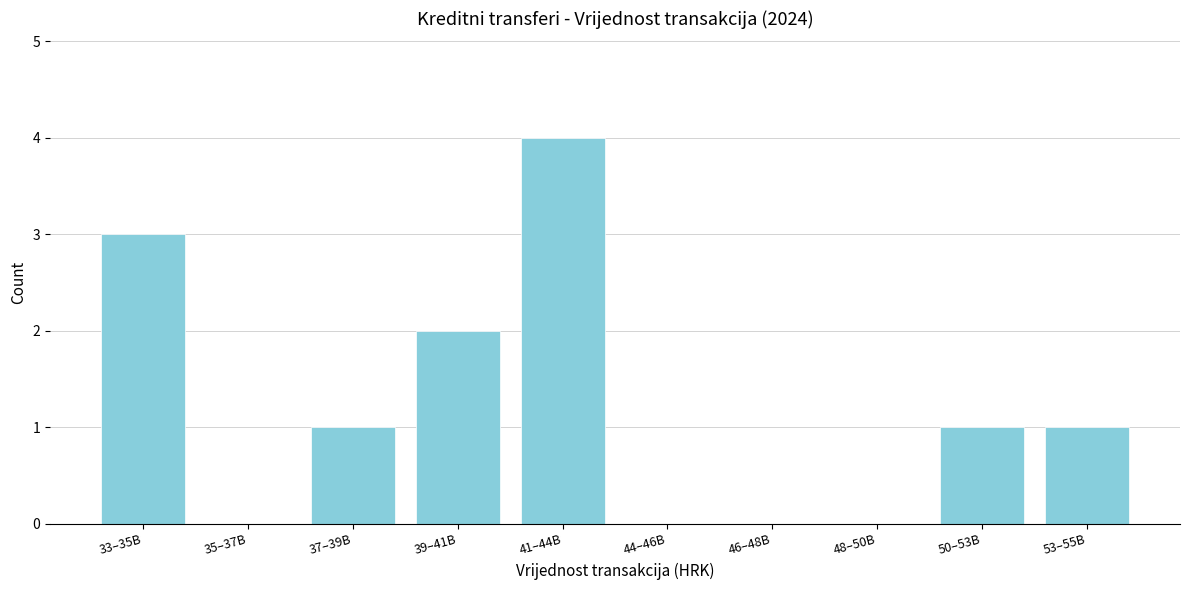

Reading left to right, what are all the values shown in this chart?

33–35B=3	35–37B=0	37–39B=1	39–41B=2	41–44B=4	44–46B=0	46–48B=0	48–50B=0	50–53B=1	53–55B=1